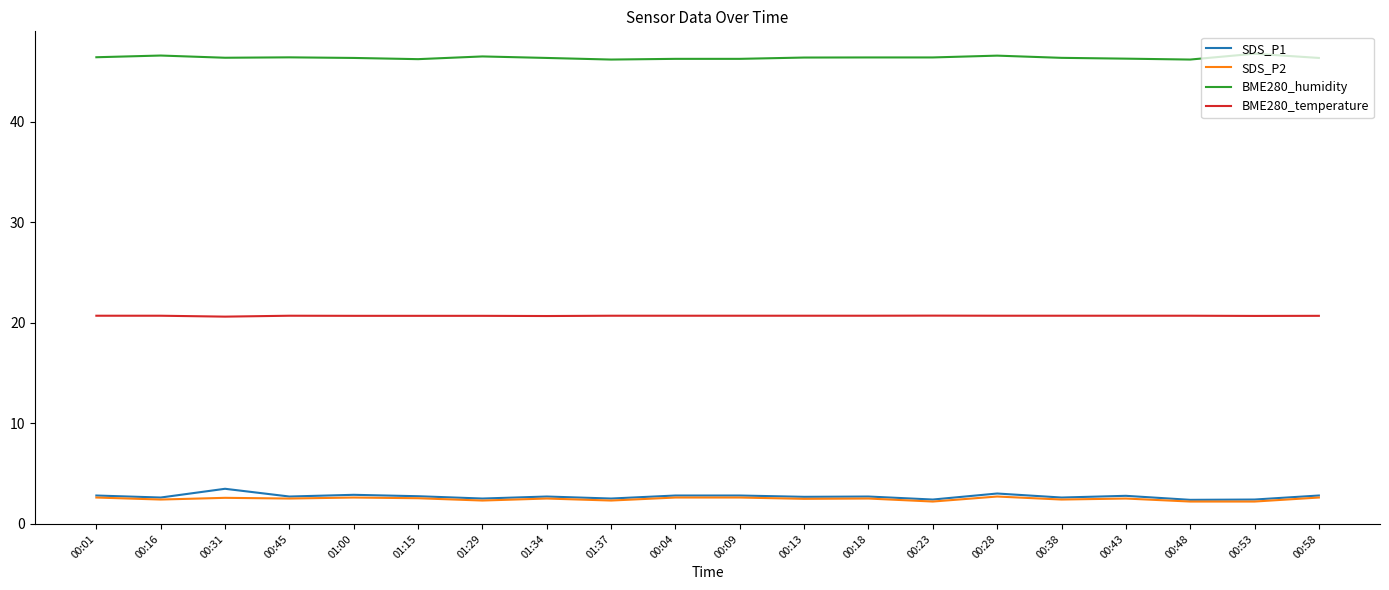

What is the minimum value shown in the chart?

2.2